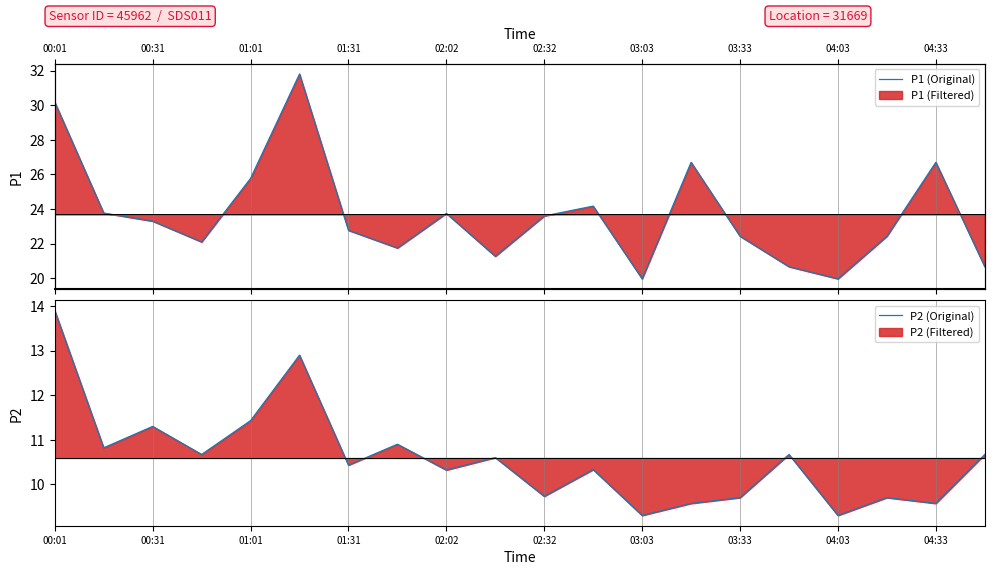

Read the P2 (Original) value at 11.

10.3